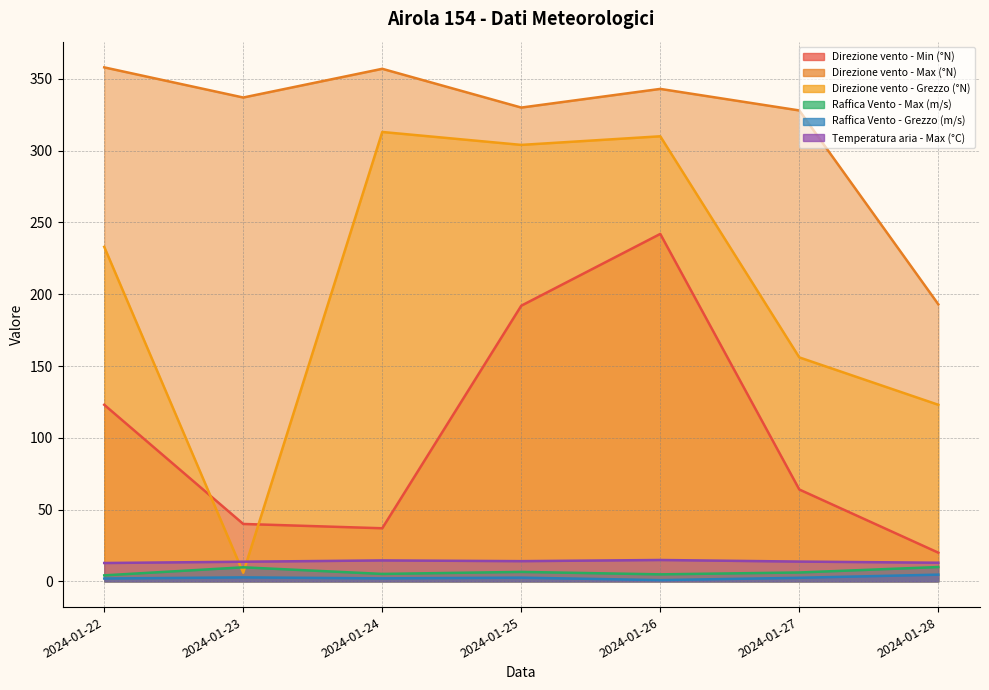

Which series has the largest total across all categories?

Direzione vento - Max (°N)